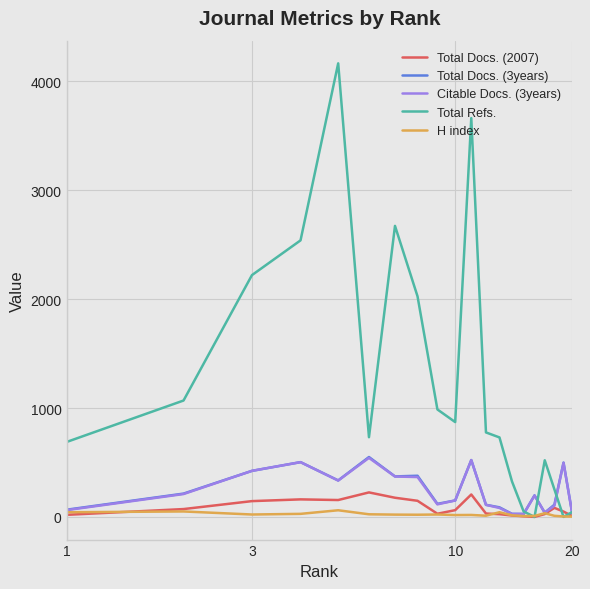

What is the highest value of the Total Docs. (3years) series?

550